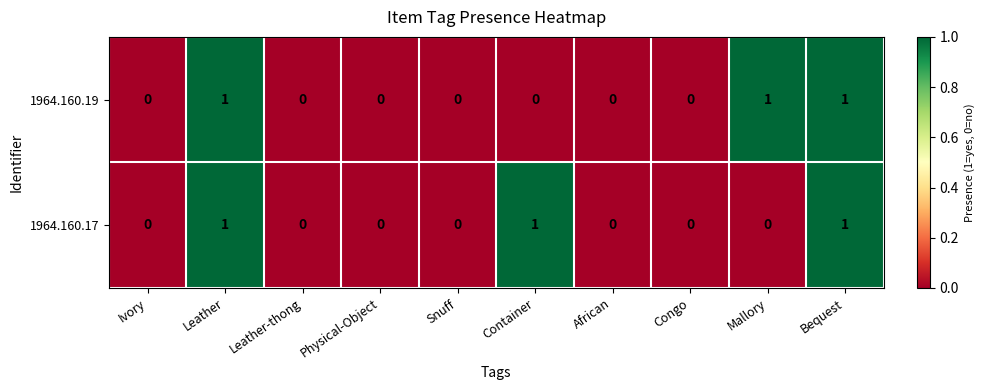

How many data points does each series have?

10